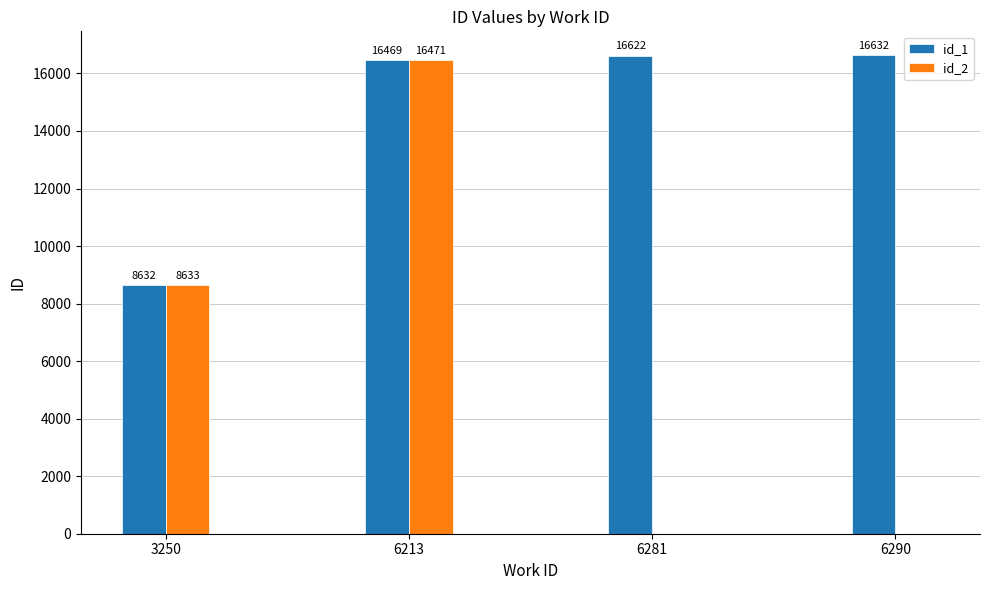

How many data points does each series have?

4